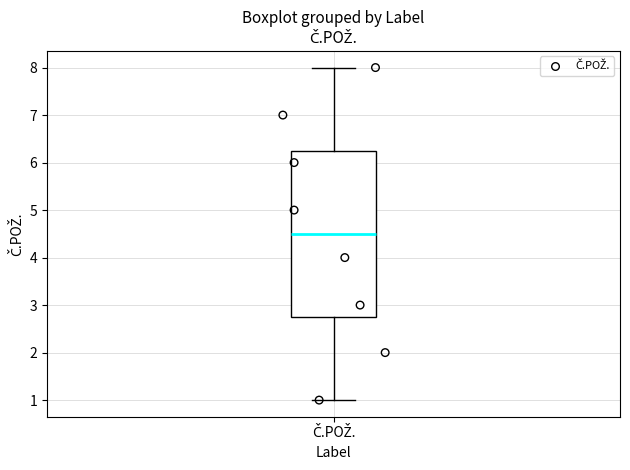

Read this box plot against the y-axis: the position of the median line, the range covered by the box, and the ends of both whiskers. The values are not printed on the chart, so give them approximately, as read against the axis.

median 4.5, box 2.8 to 6.3, whiskers 1.0 to 8.0